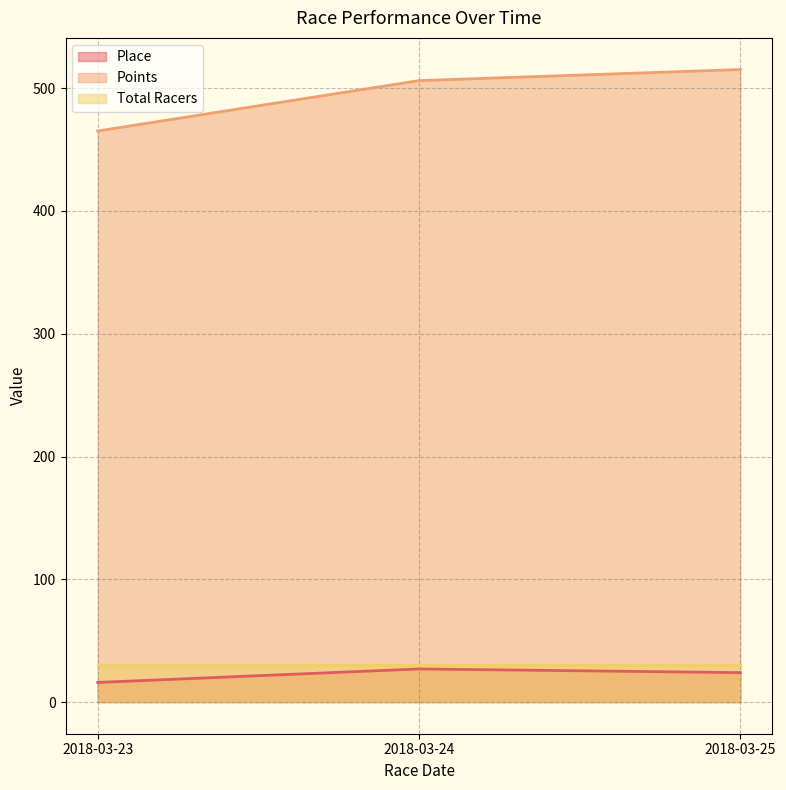

True or false: Points has a value of 465.1 at 2018-03-23.

True